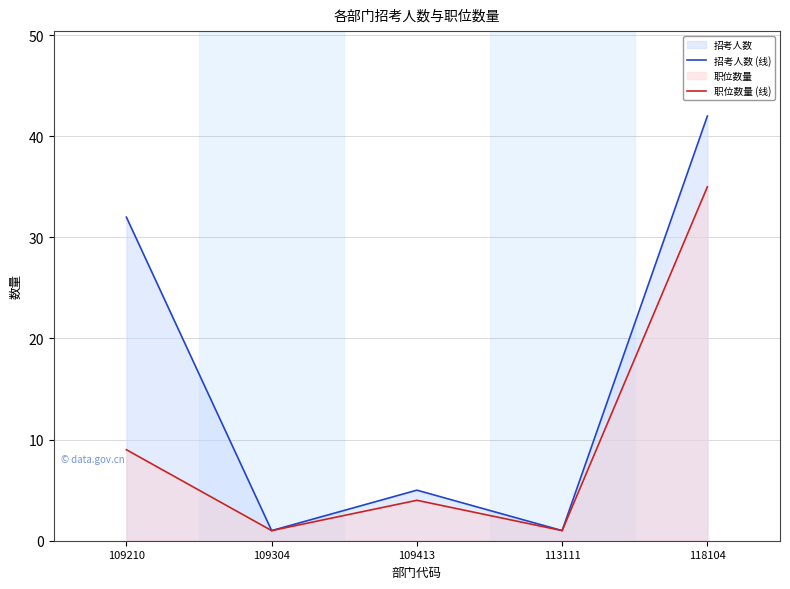

Reading left to right, transcribe all the data shown in this chart.

招考人数 (线): 109210=32	109304=1	109413=5	113111=1	118104=42
职位数量 (线): 109210=9	109304=1	109413=4	113111=1	118104=35